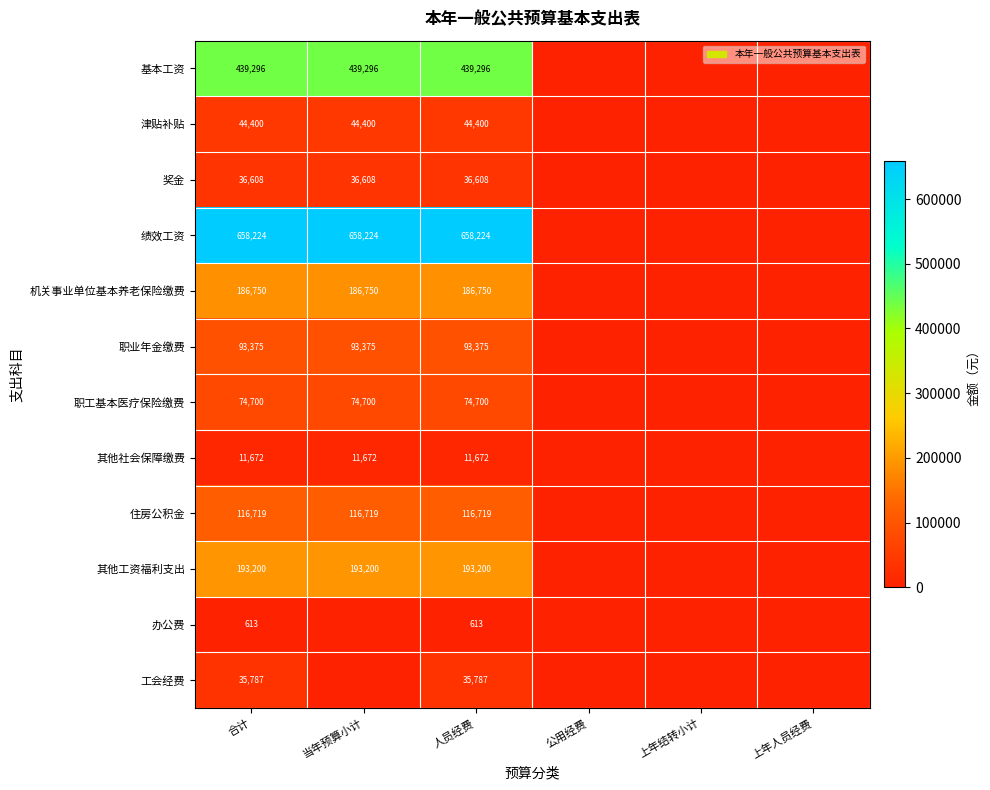

What is the total value across all series at 人员经费?

1891344